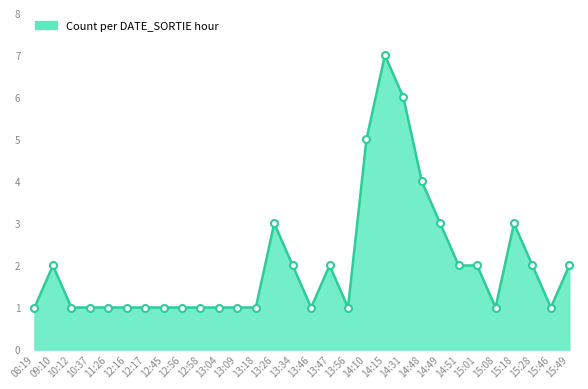

What is the change in value from 14:15 to 14:31?

-1